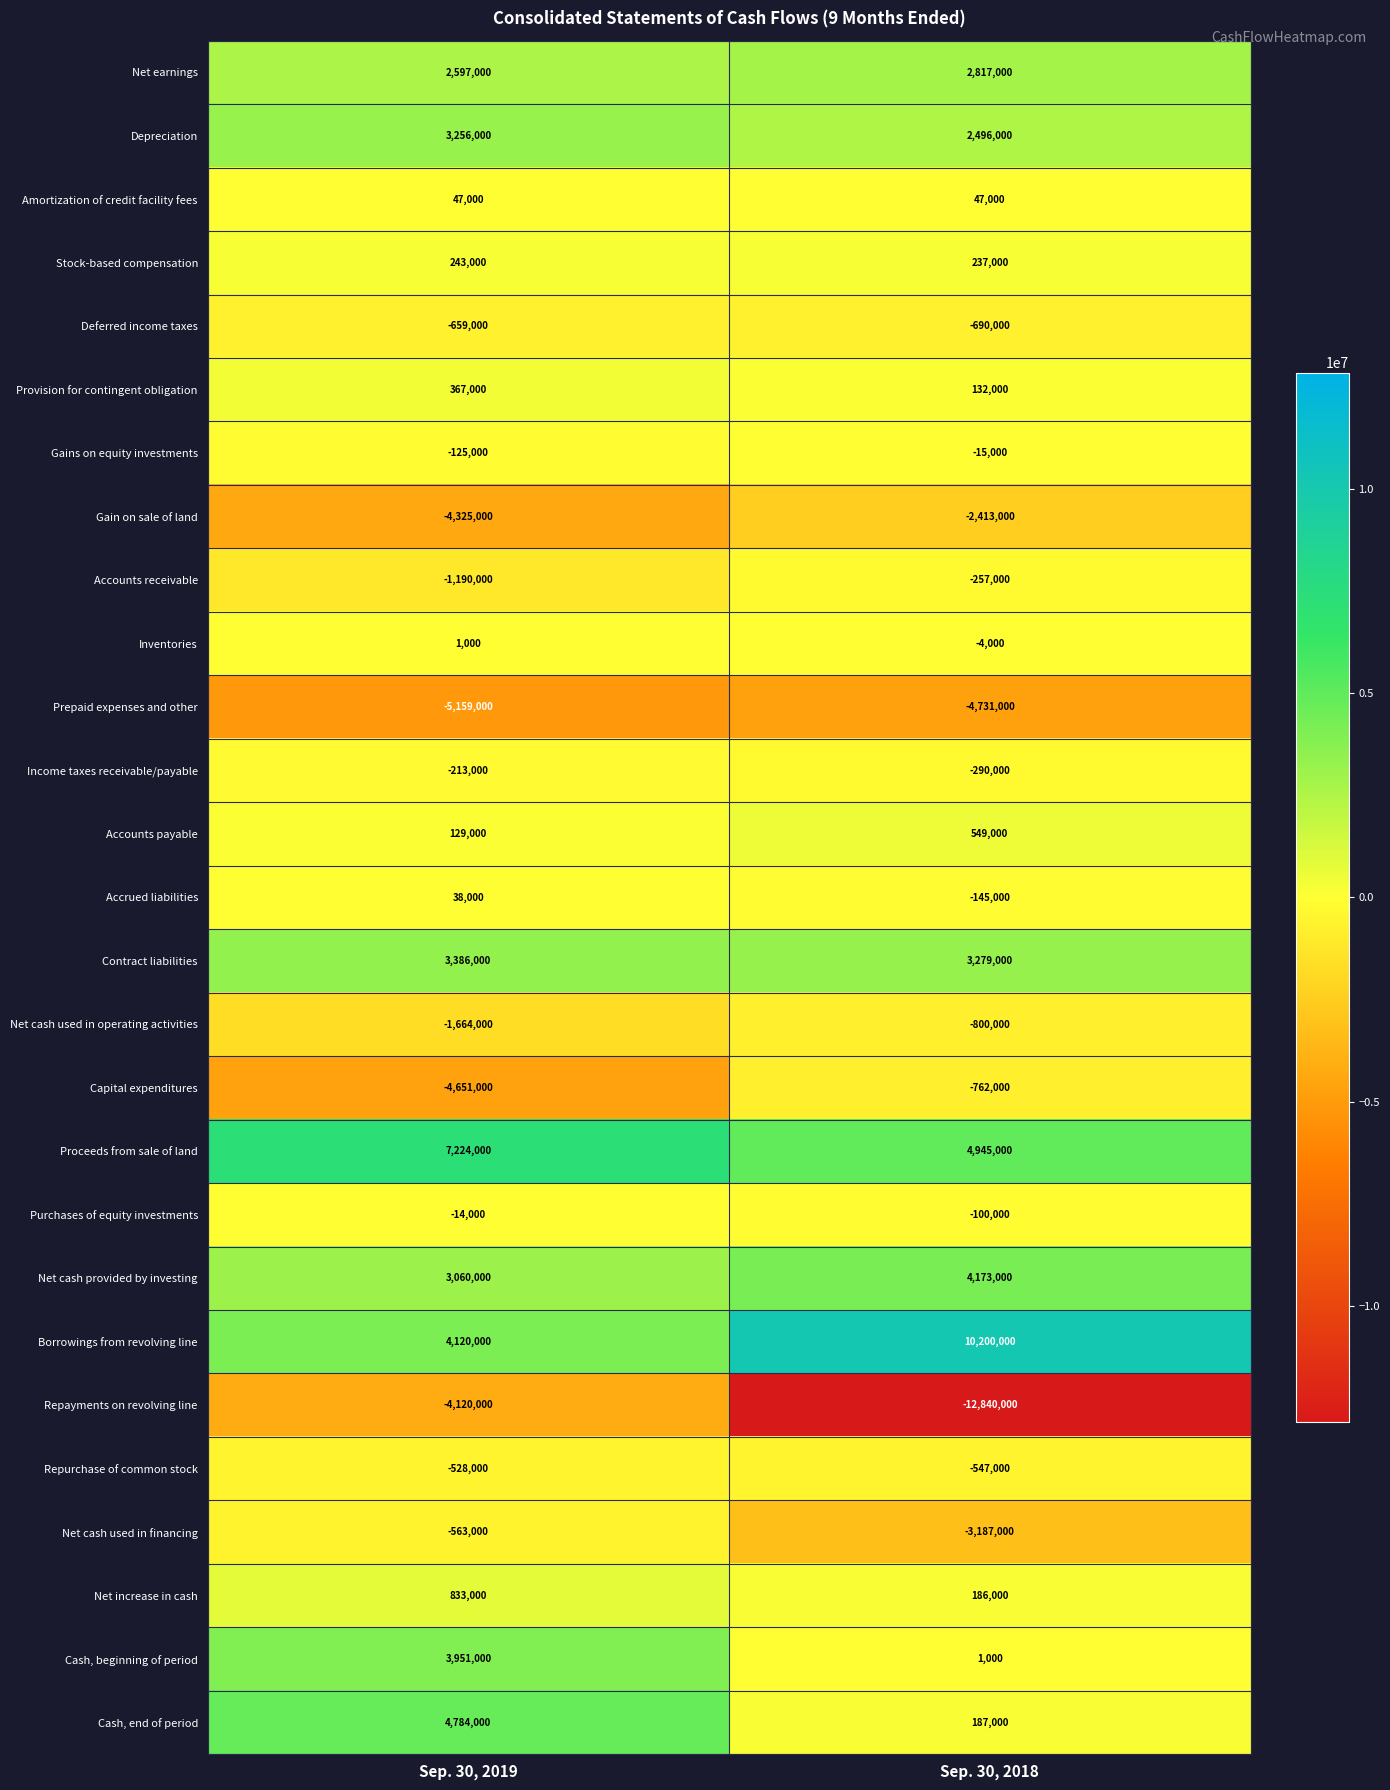

What is the difference between the Net cash used in financing values at Sep. 30, 2018 and Sep. 30, 2019?

2624000